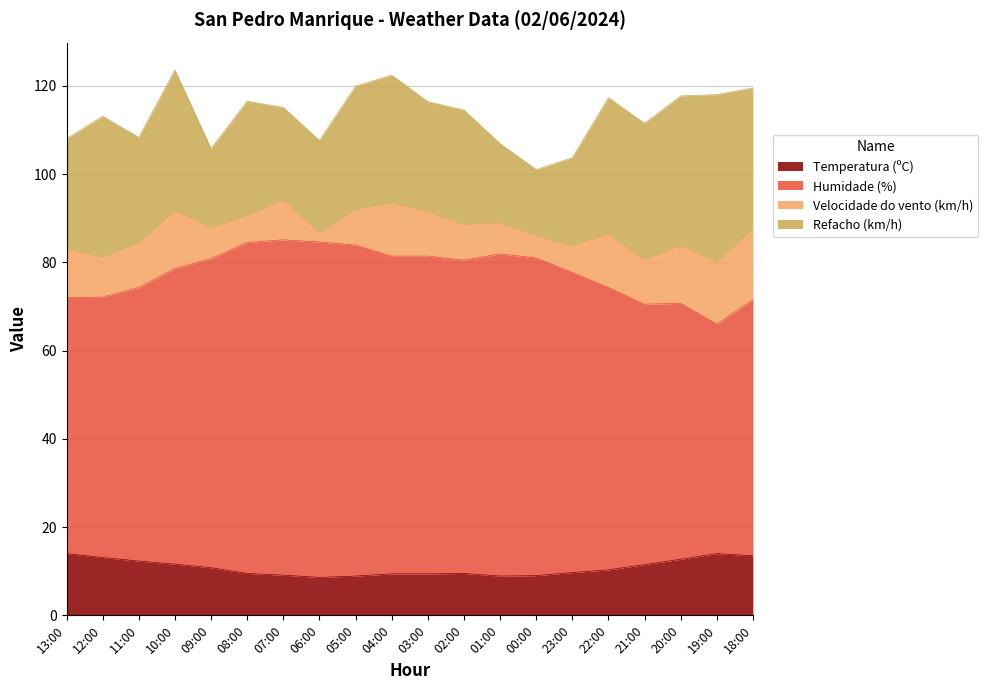

What is the maximum value for Temperatura (ºC)?

14.0